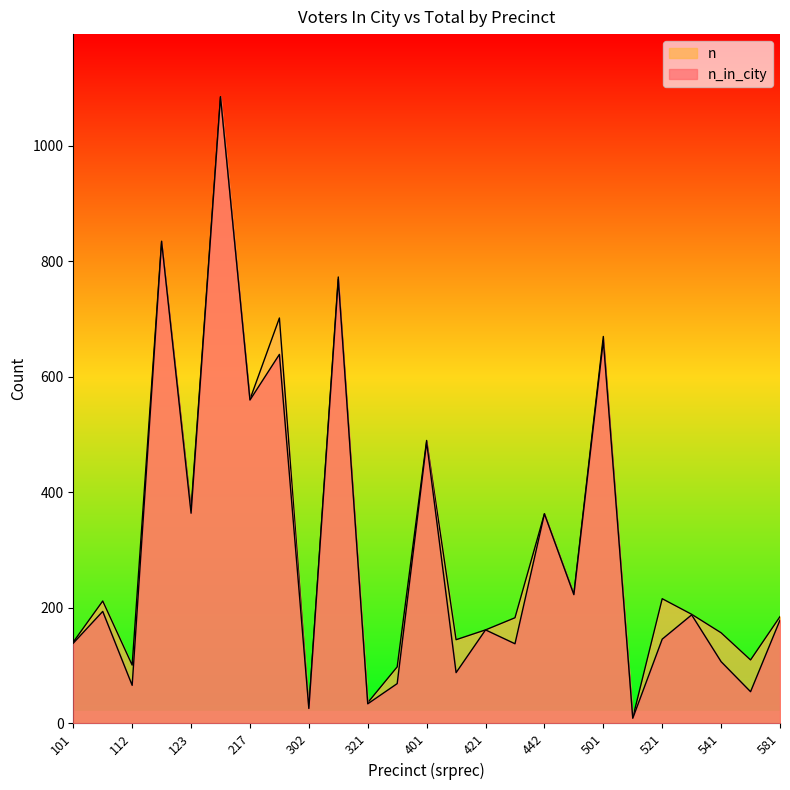

True or false: n_in_city and n cross at least once.

False